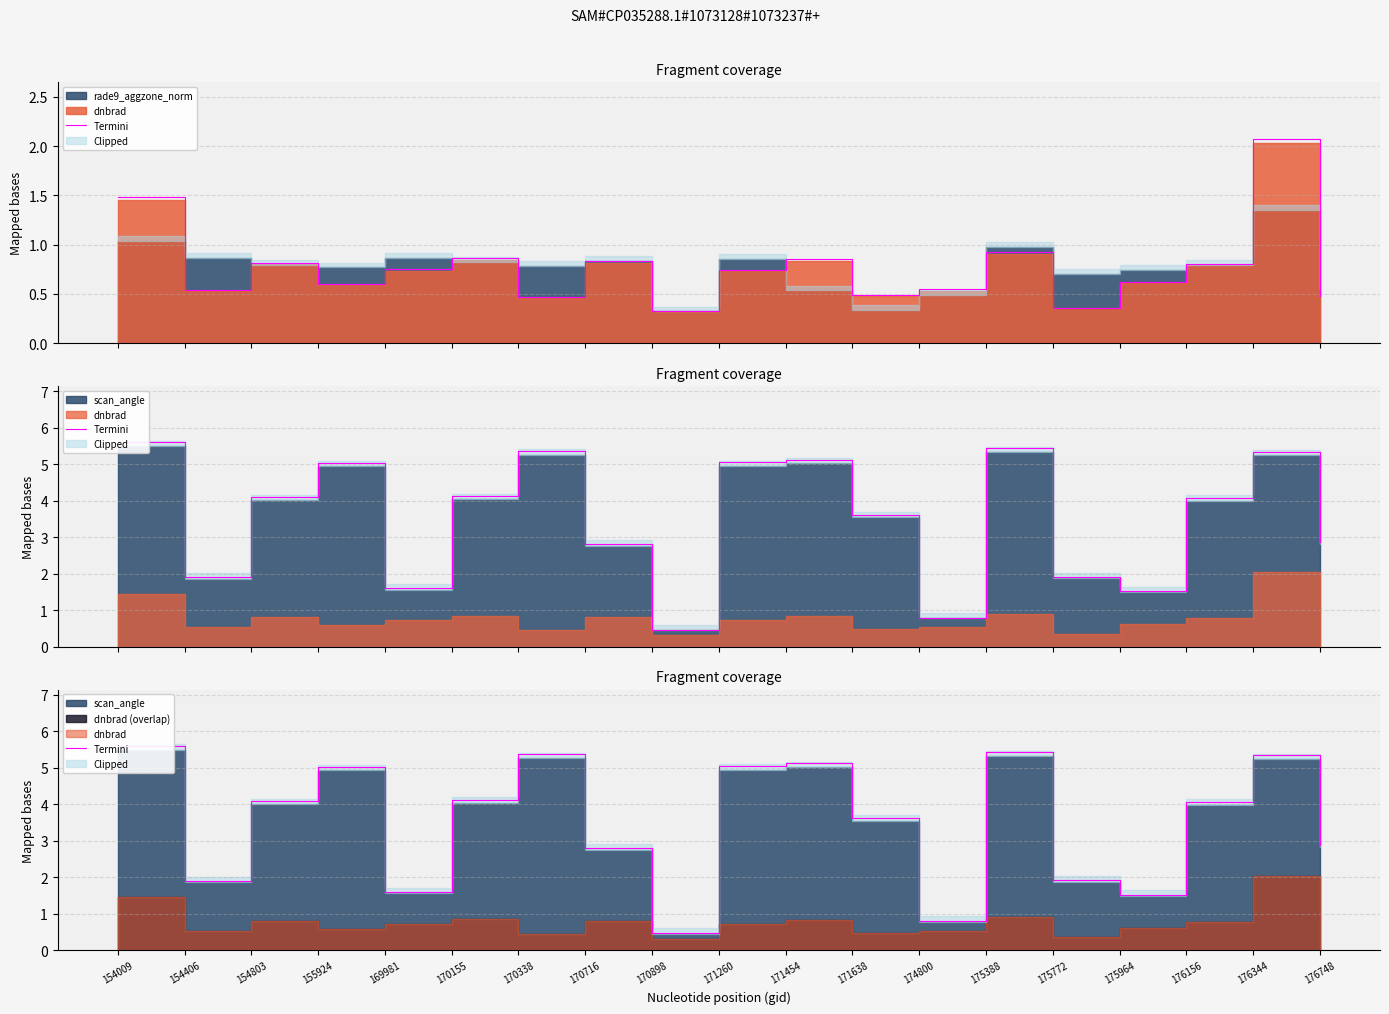

Reading left to right, list all the values displayed in this chart.

154009=5.6	154406=1.9	154803=4.1	155924=5.0	169981=1.6	170155=4.1	170338=5.4	170716=2.8	170898=0.5	171260=5.0	171454=5.1	171638=3.6	174800=0.8	175388=5.4	175772=1.9	175964=1.5	176156=4.1	176344=5.3	176748=2.9